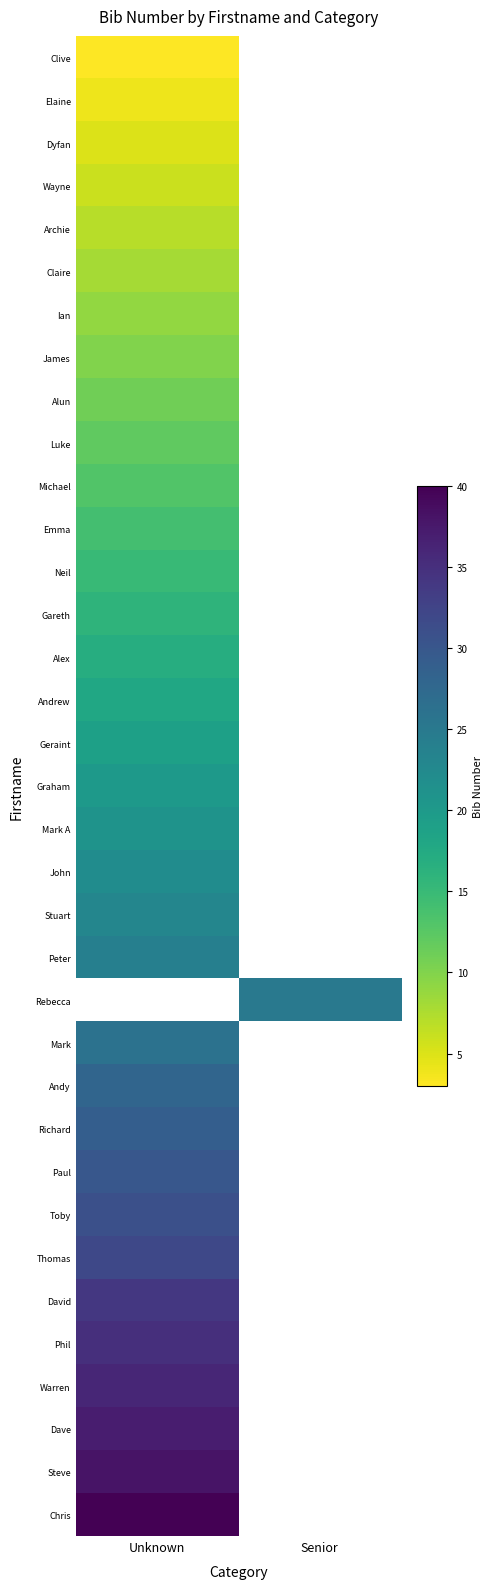

List the labels in order of Dave value, largest first.

Unknown, Senior